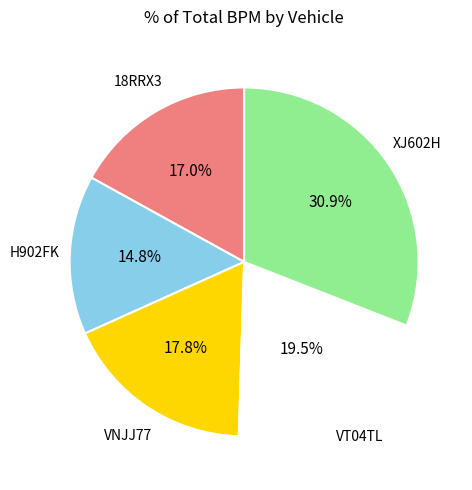

What percentage is NOT represented by 18RRX3?

83.0%